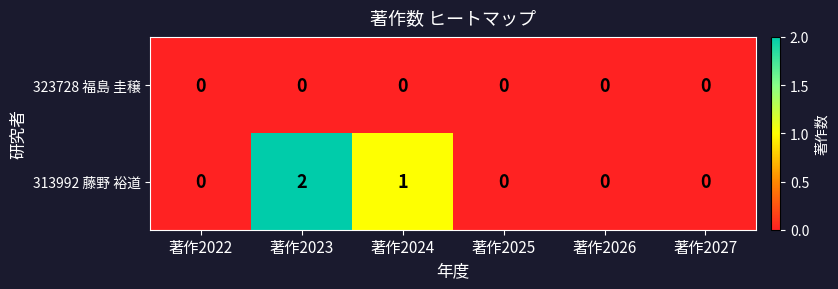

How many distinct data groups are displayed?

2